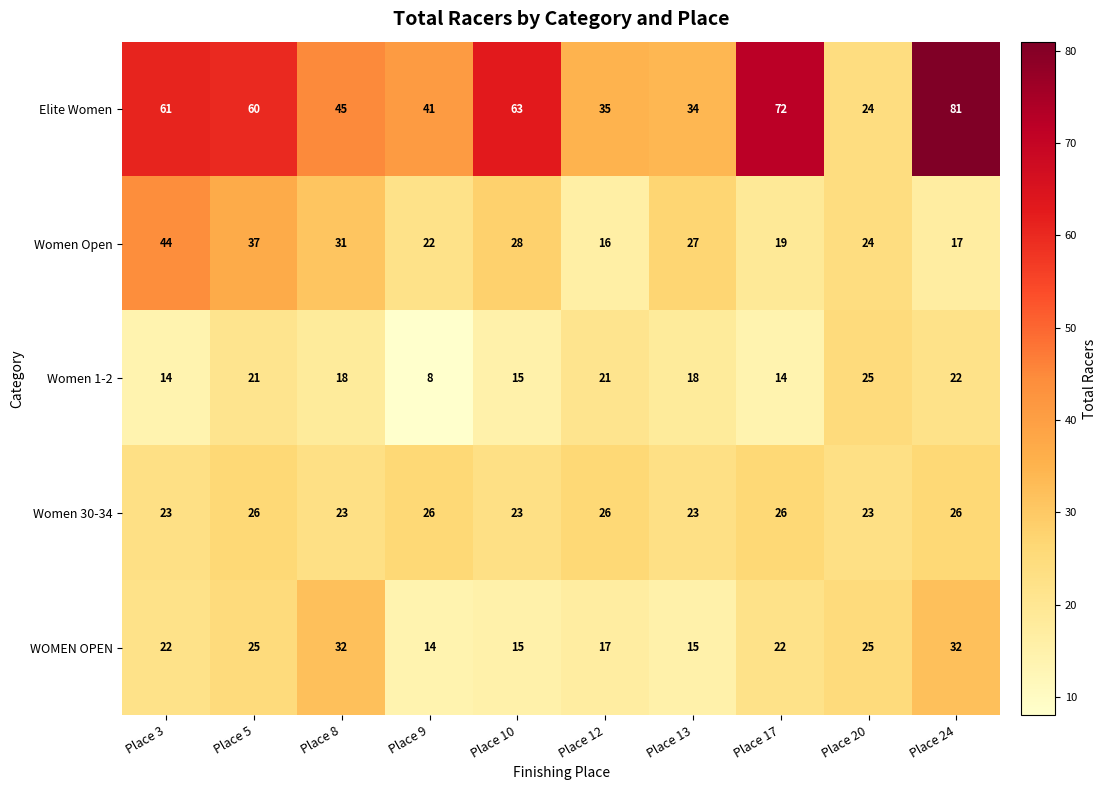

Is it true that Women 30-34 equals 15 at Place 5?

False